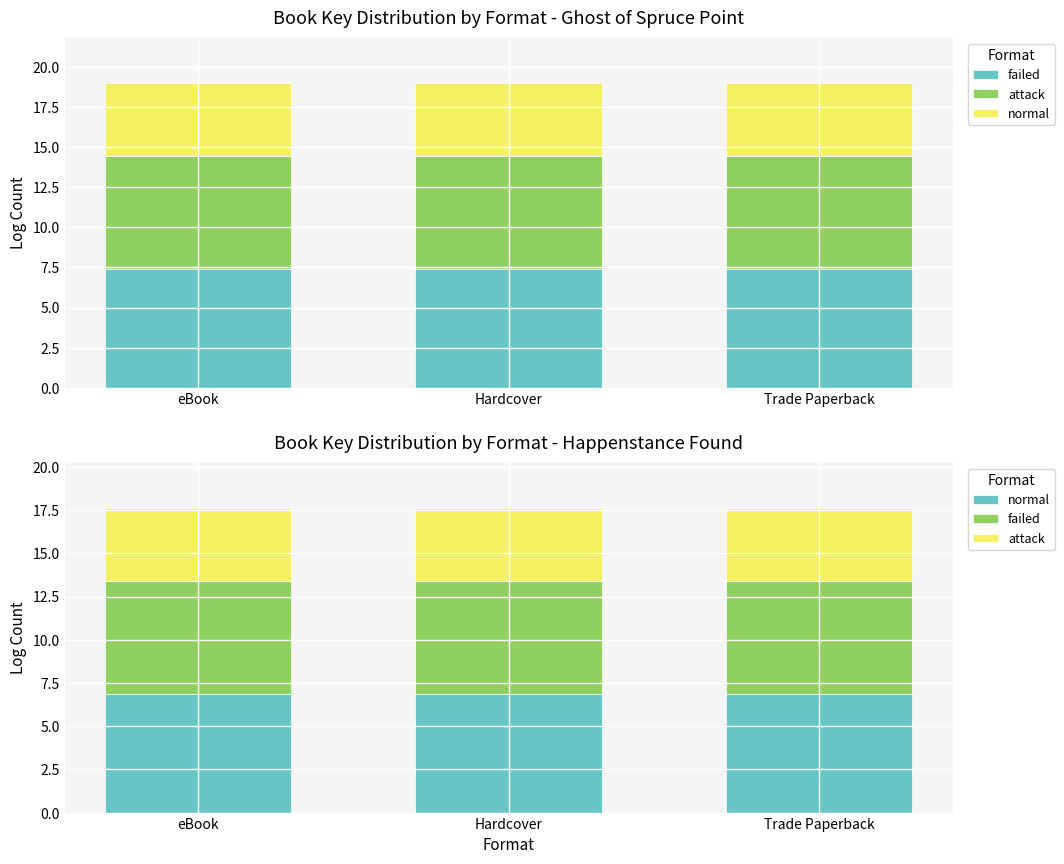

What are all the series names shown in the legend?

failed, attack, normal